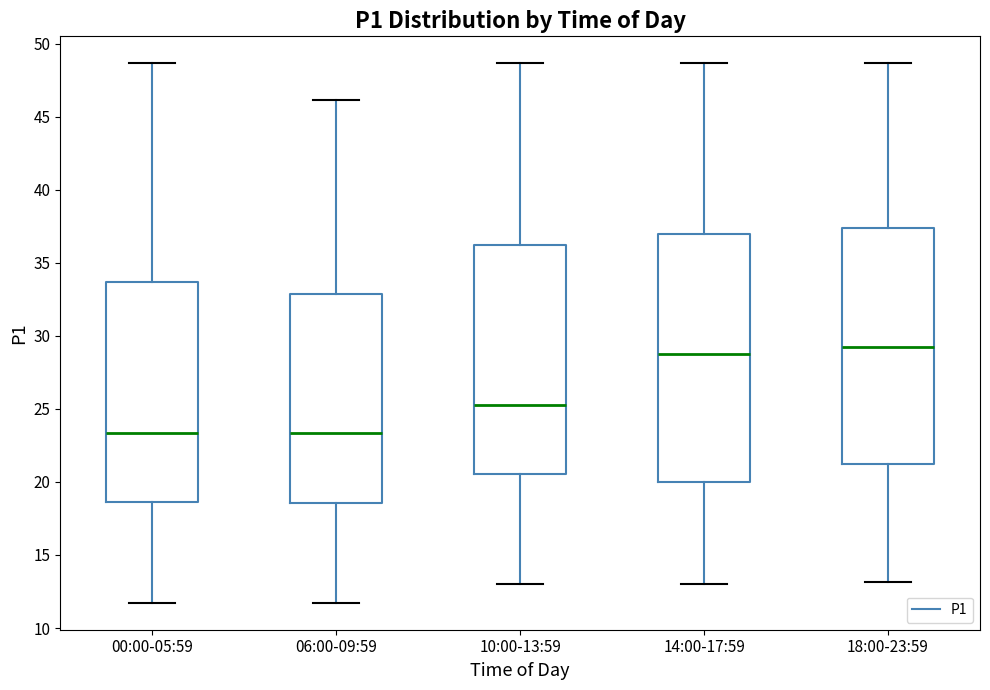

Which box is the tallest, from its lower edge to its upper edge?

14:00-17:59